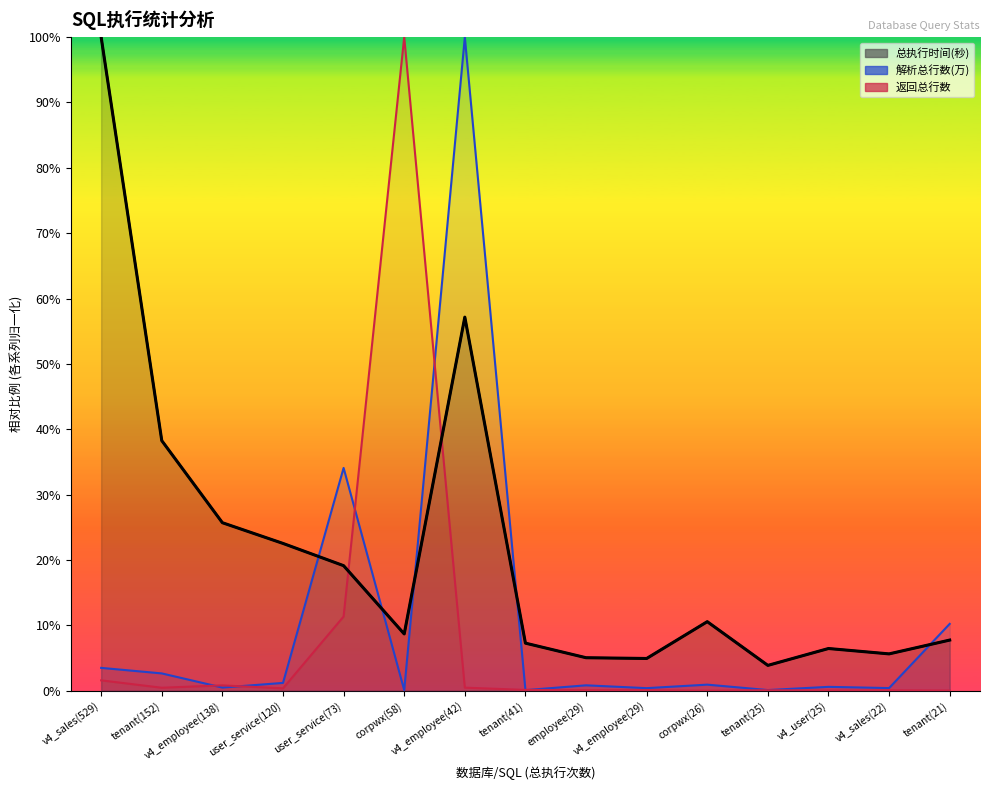

Which series has the largest total across all categories?

总执行时间(秒)